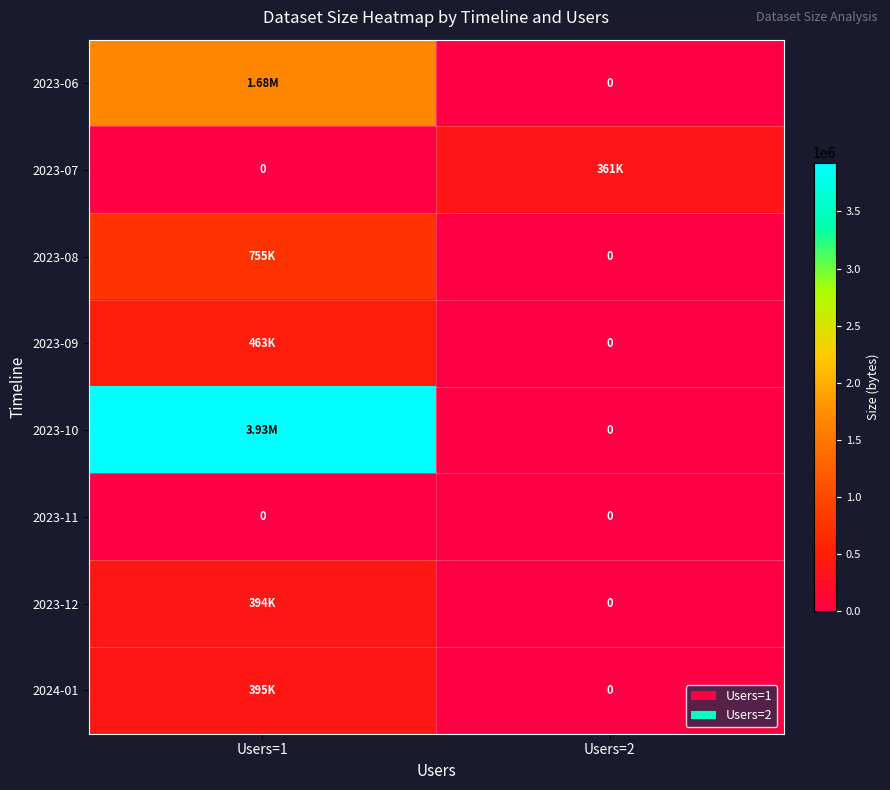

Is the value of 2024-01 at Users=2 greater than the value of 2023-12 at Users=2?

No